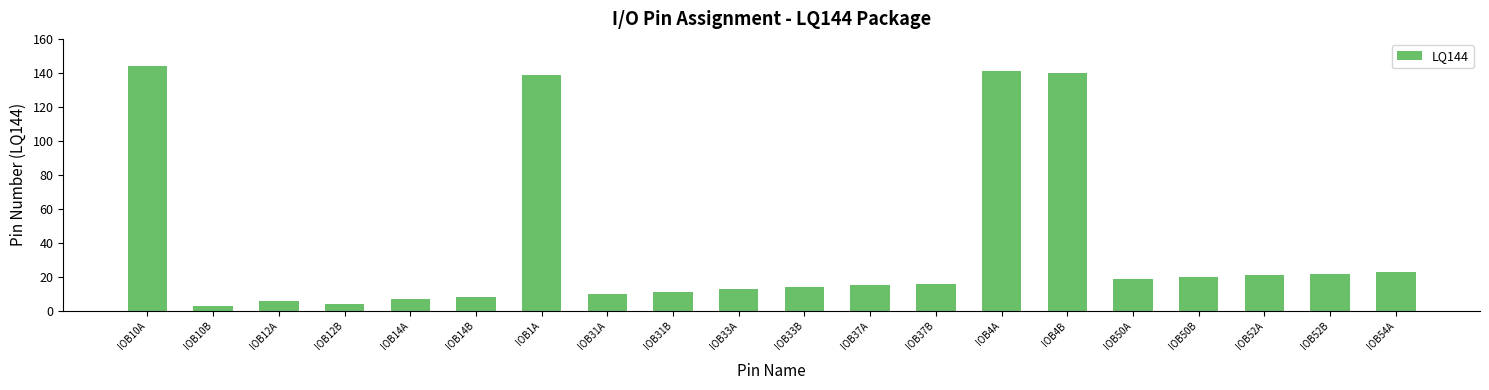

Does the chart contain any negative values?

No